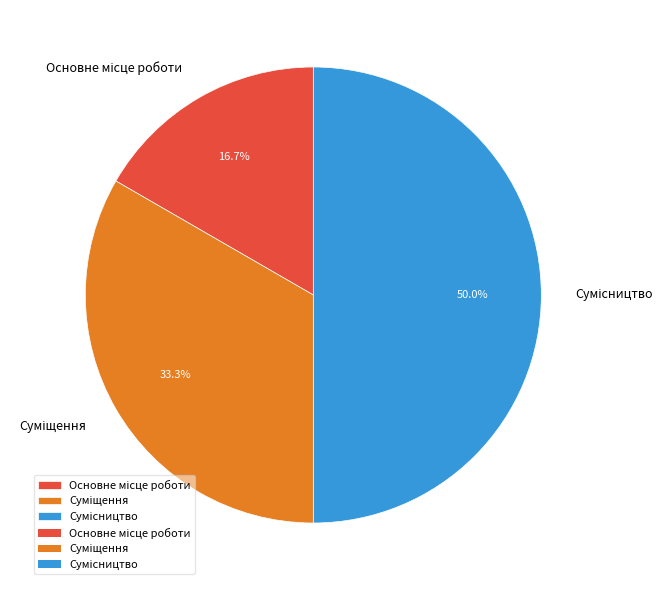

To the nearest percent, what is the difference between the largest and smallest slice percentages?

33%